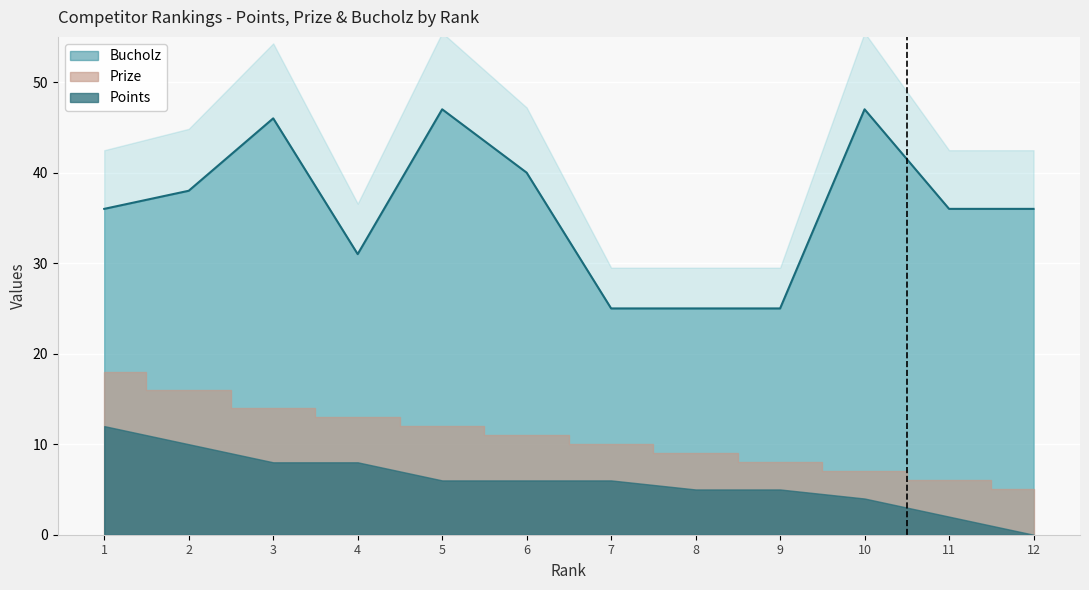

What is the difference between the second highest and second lowest values in the Bucholz series?

22